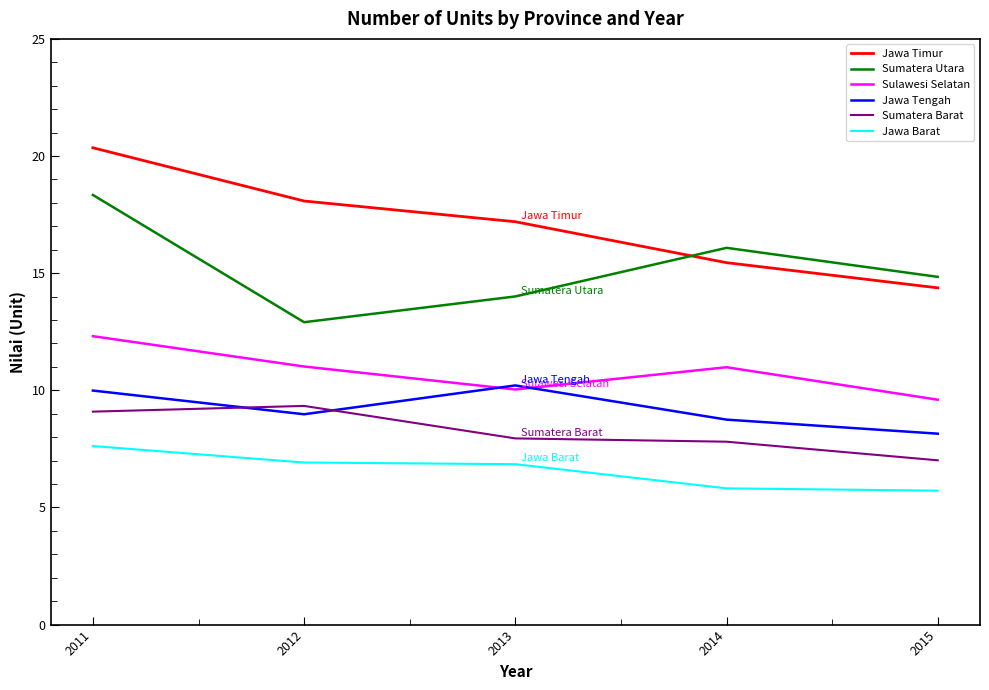

Does the chart display data point markers on the line(s)?

No